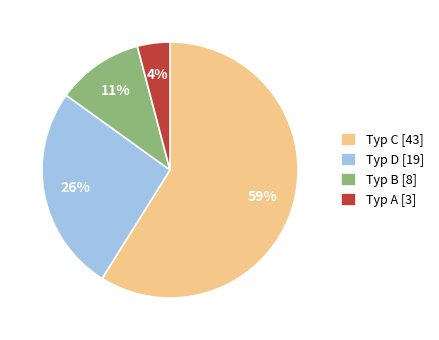

To the nearest percent, what is the average slice percentage?

25%